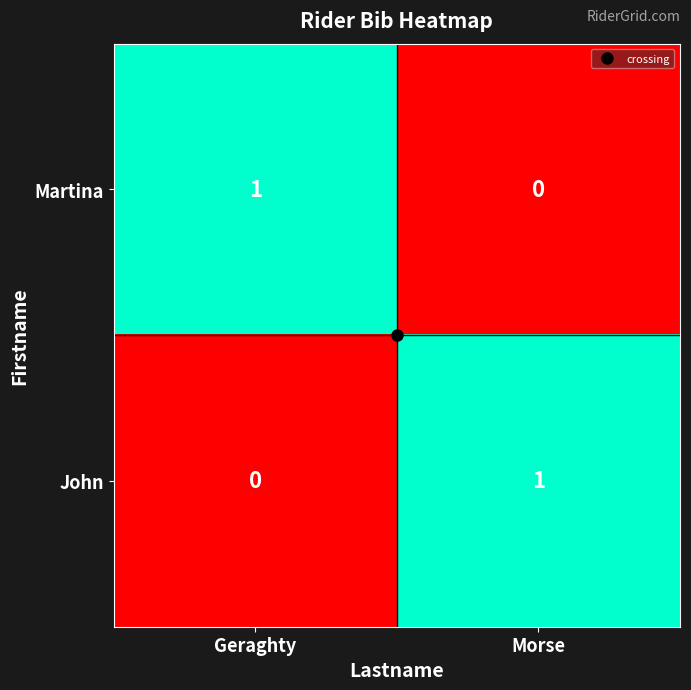

Is the value of John at Morse greater than the value of Martina at Morse?

Yes